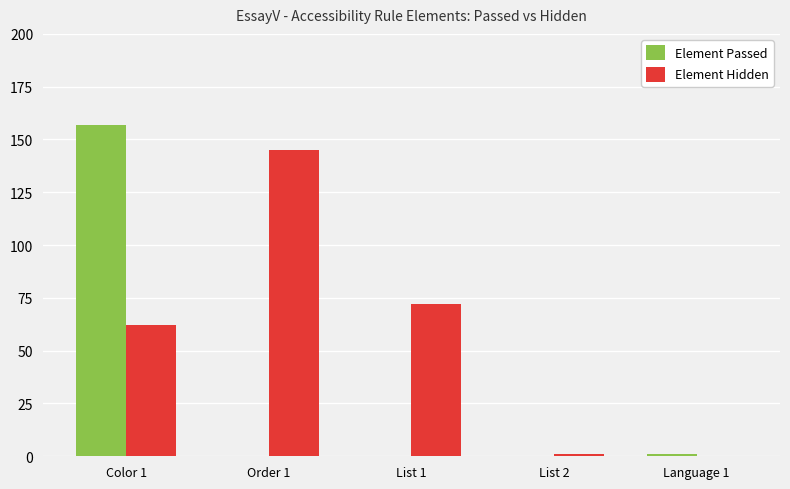

At which category is the sum across all series the highest?

Color 1